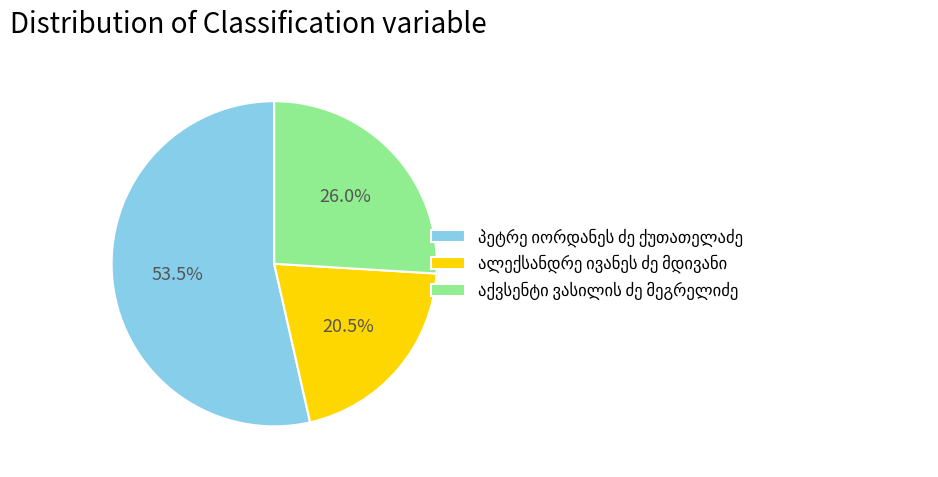

Is there a majority slice in this chart?

Yes